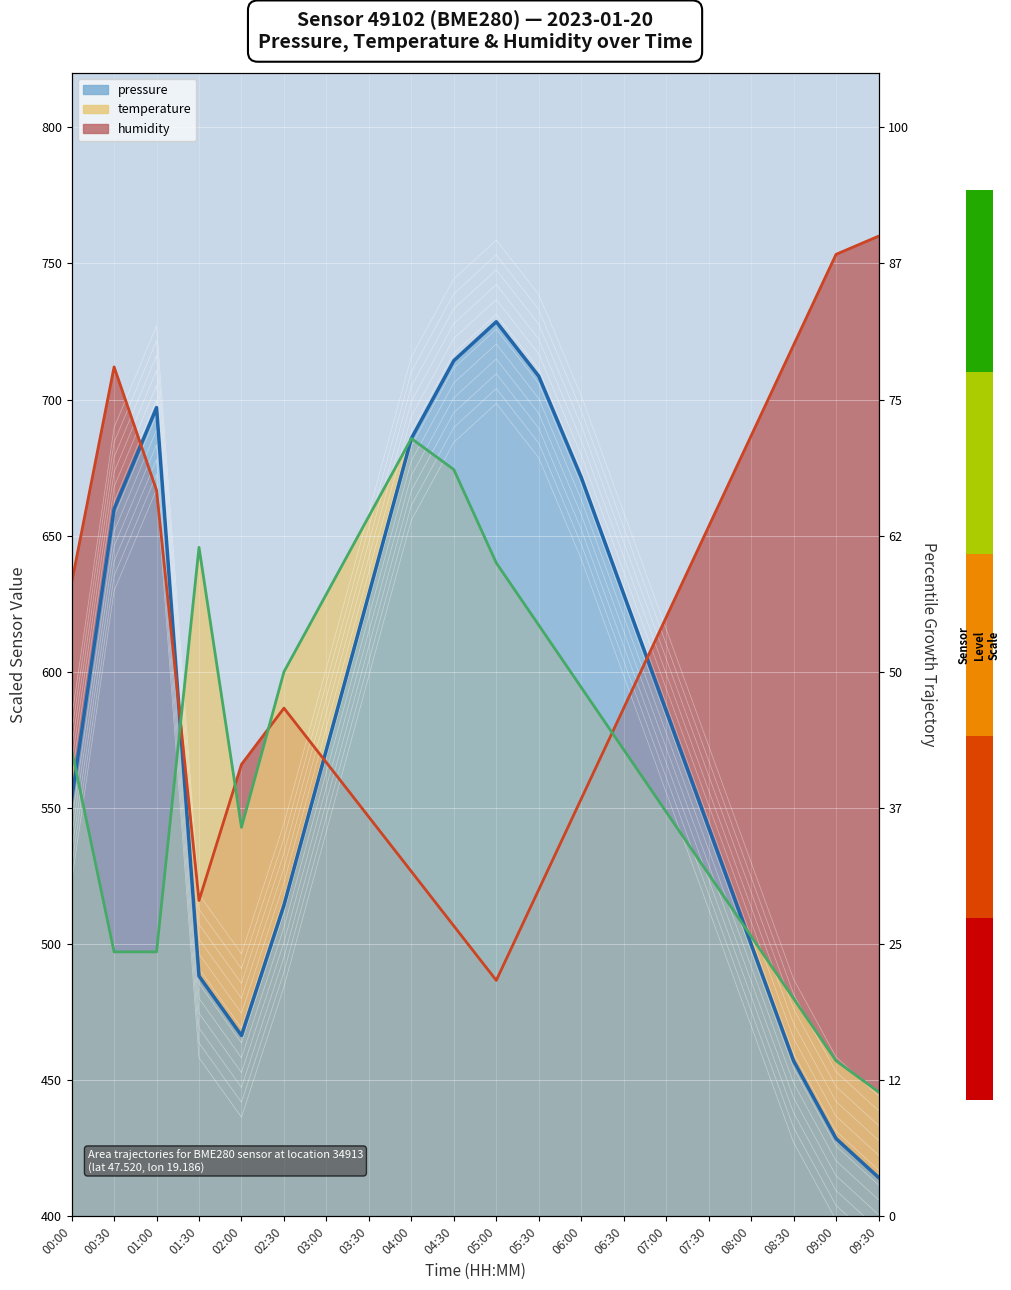

What is the sum of the pressure (trend) values at 03:30 and 09:00?

1057.1